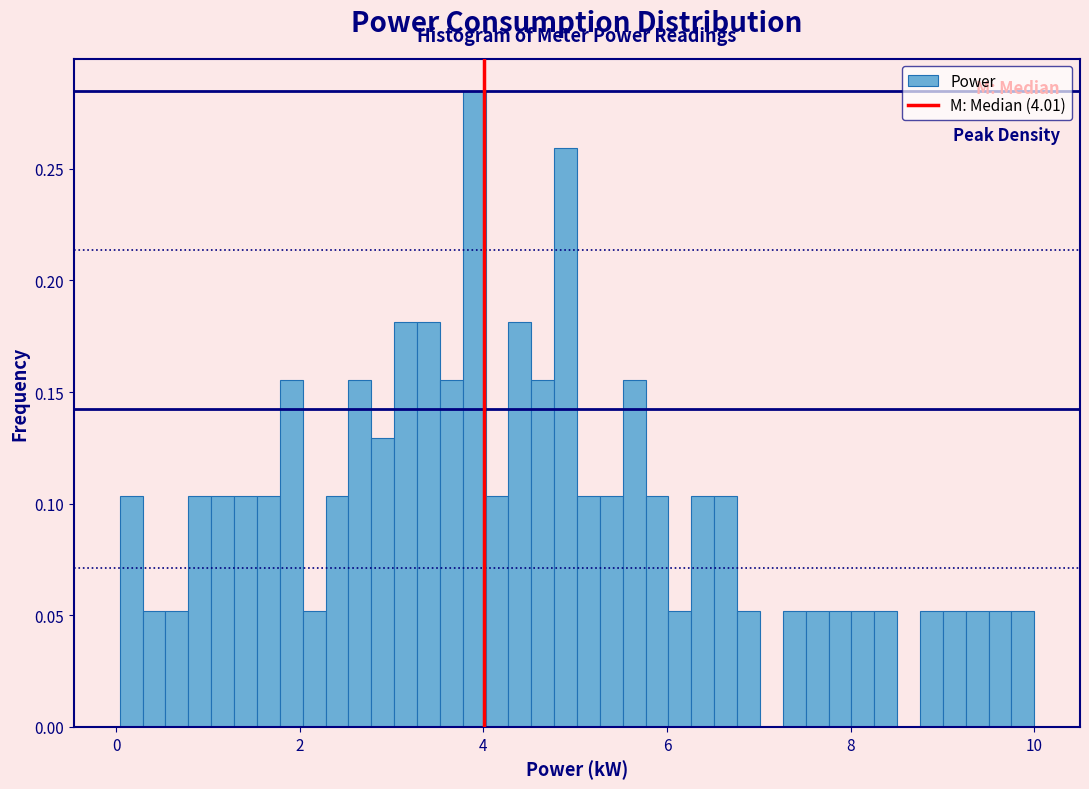

Read against the x-axis, roughly where is the centre of the tallest bar?

3.8